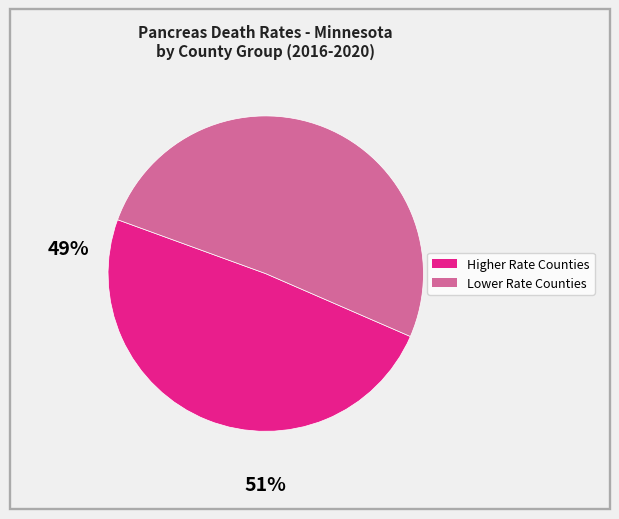

Does any single category account for the majority?

Yes